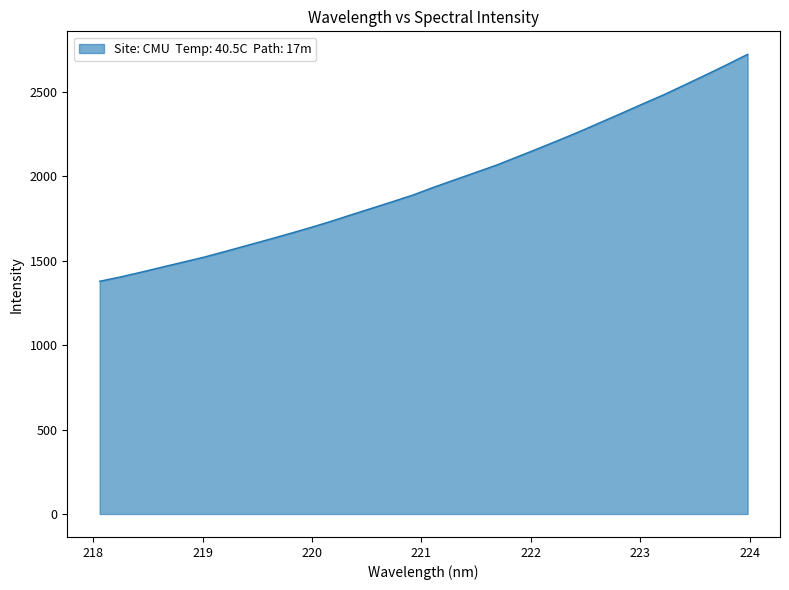

What is the difference between the maximum and minimum values?

1344.2